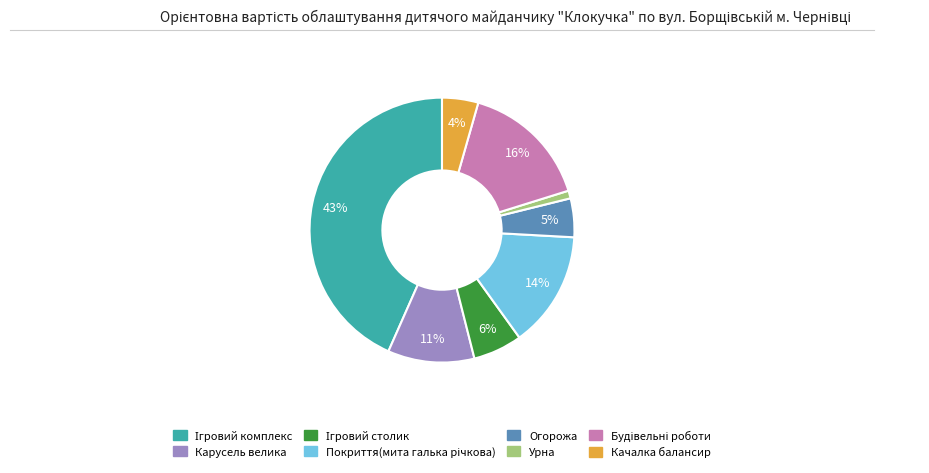

Is there any slice that represents more than half of the pie?

No